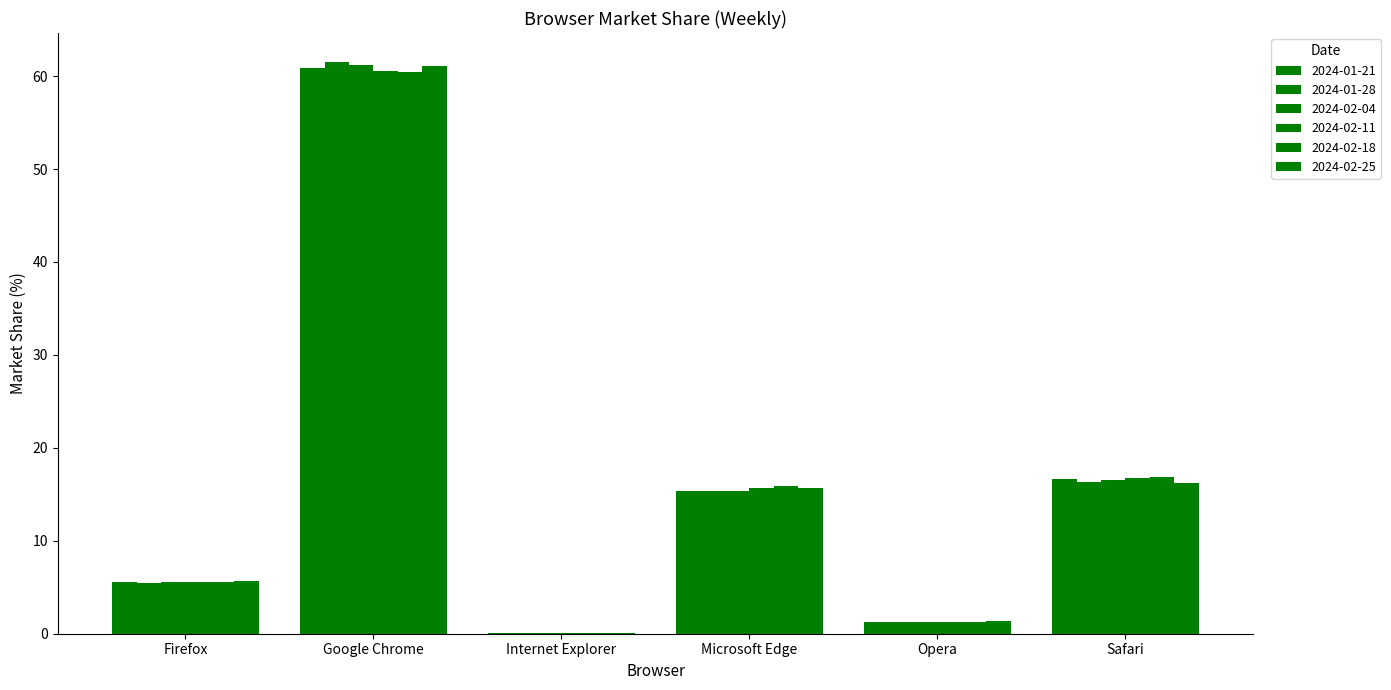

At which label is 2024-02-04 closest to 30?

Safari